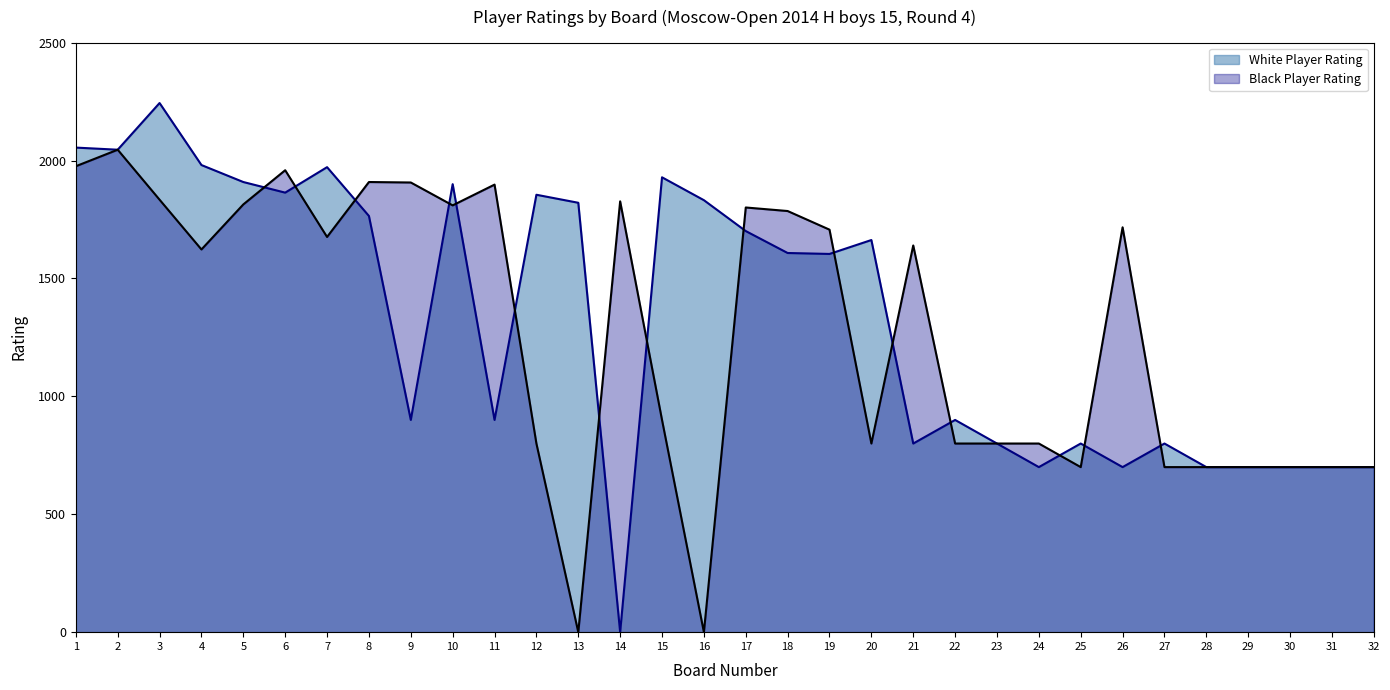

Reading left to right, extract all data points from this chart.

White Player Rating: 1=2055	2=2046	3=2244	4=1981	5=1909	6=1864	7=1972	8=1765	9=900	10=1900	11=900	12=1855	13=1821	14=0	15=1929	16=1832	17=1701	18=1608	19=1604	20=1663	21=800	22=900	23=800	24=700	25=800	26=700	27=800	28=700	29=700	30=700	31=700	32=700
Black Player Rating: 1=1976	2=2046	3=1834	4=1623	5=1814	6=1959	7=1676	8=1909	9=1907	10=1810	11=1898	12=800	13=0	14=1827	15=900	16=0	17=1801	18=1786	19=1707	20=800	21=1640	22=800	23=800	24=800	25=700	26=1717	27=700	28=700	29=700	30=700	31=700	32=700